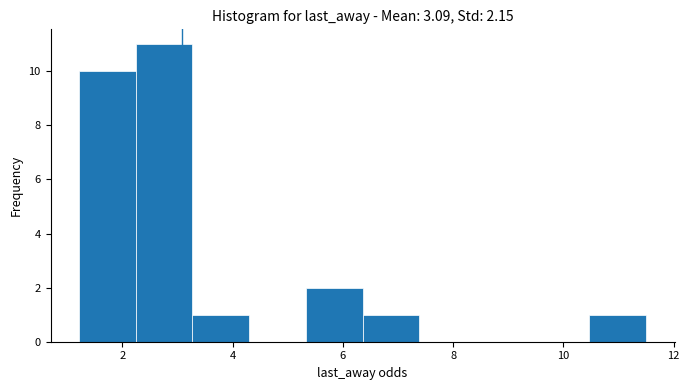

Reading left to right, transcribe this chart: for each bar, give the range it covers on the x-axis and its height. Neither the bar edges nor the heights are printed on the chart, so give them approximately, as read against the axes.

1.2 to 2.2: 10
2.2 to 3.2: 11
3.2 to 4.2: 1
4.2 to 5.4: 0
5.4 to 6.4: 2
6.4 to 7.4: 1
7.4 to 8.4: 0
8.4 to 9.4: 0
9.4 to 10.4: 0
10.4 to 11.6: 1